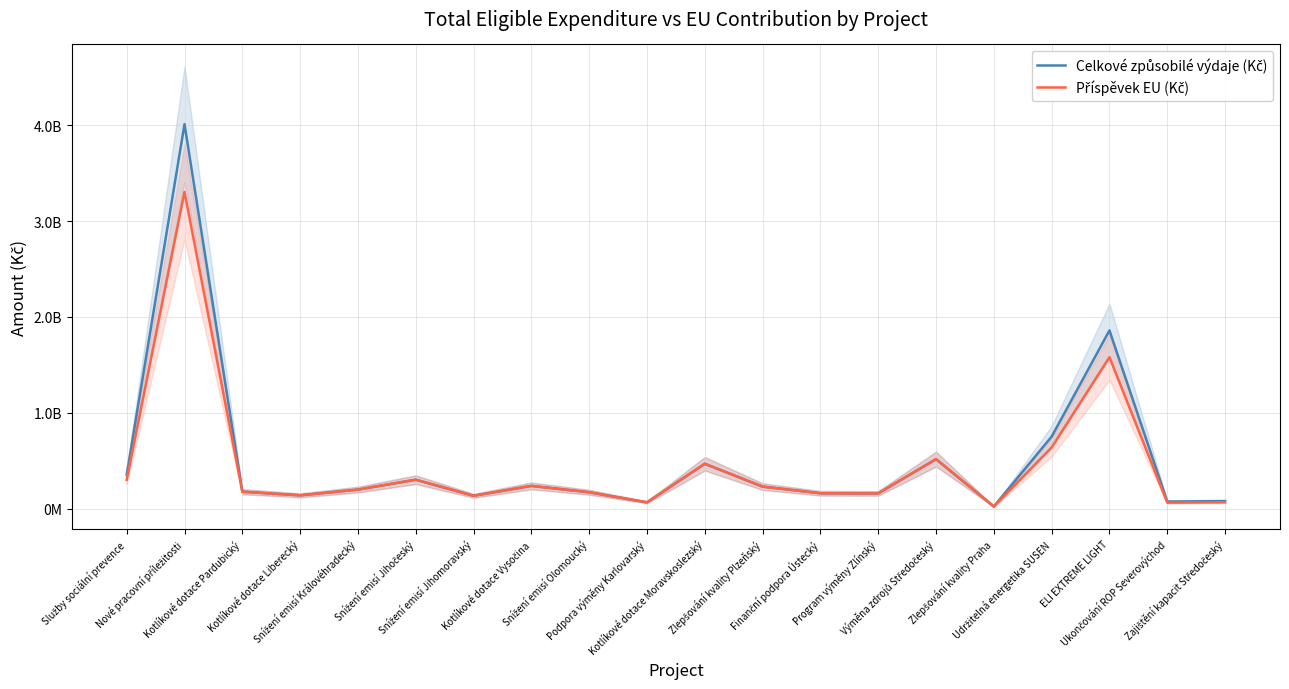

Which series changed the most between Snížení emisí Jihomoravský and Program výměny Zlínský?

Celkové způsobilé výdaje (Kč)